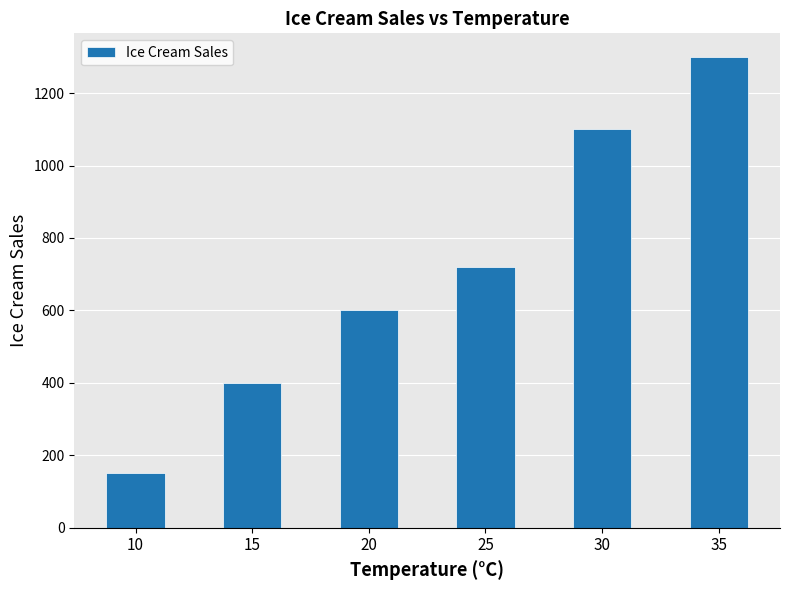

What is the change in value from 15 to 35?

+900